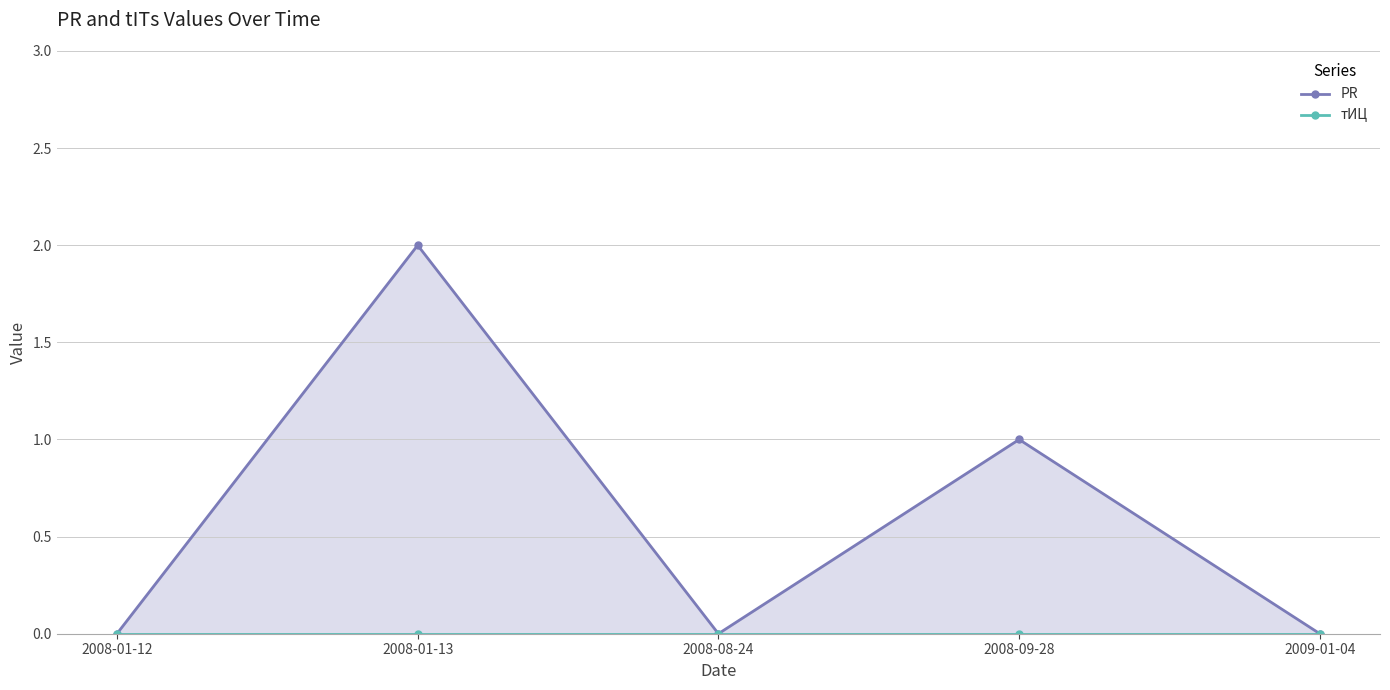

What are all the series names shown in the legend?

PR, тИЦ